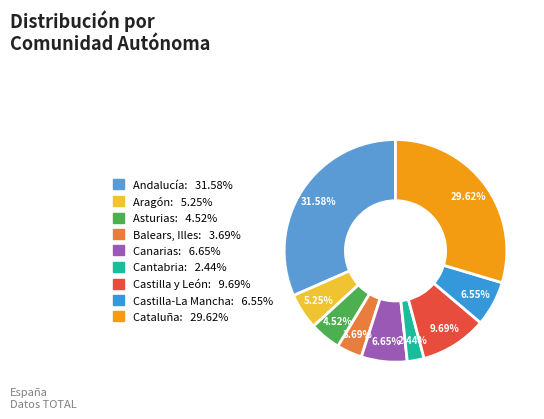

What percentage is NOT represented by Aragón?

94.7%